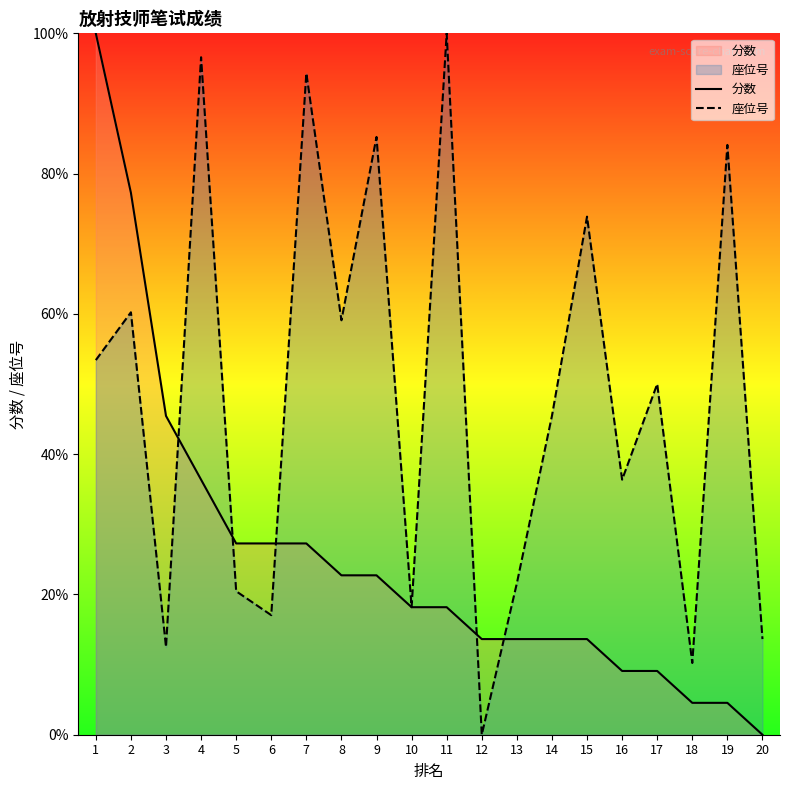

Where do 分数 and 座位号 first cross each other?

3 and 4